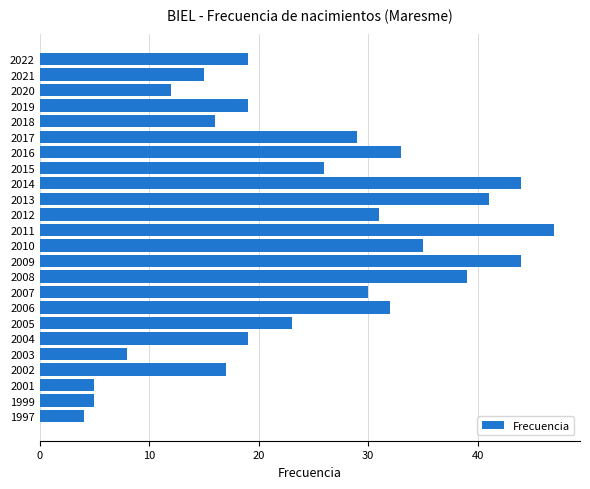

Where is the data nearest to the value 25?

2015